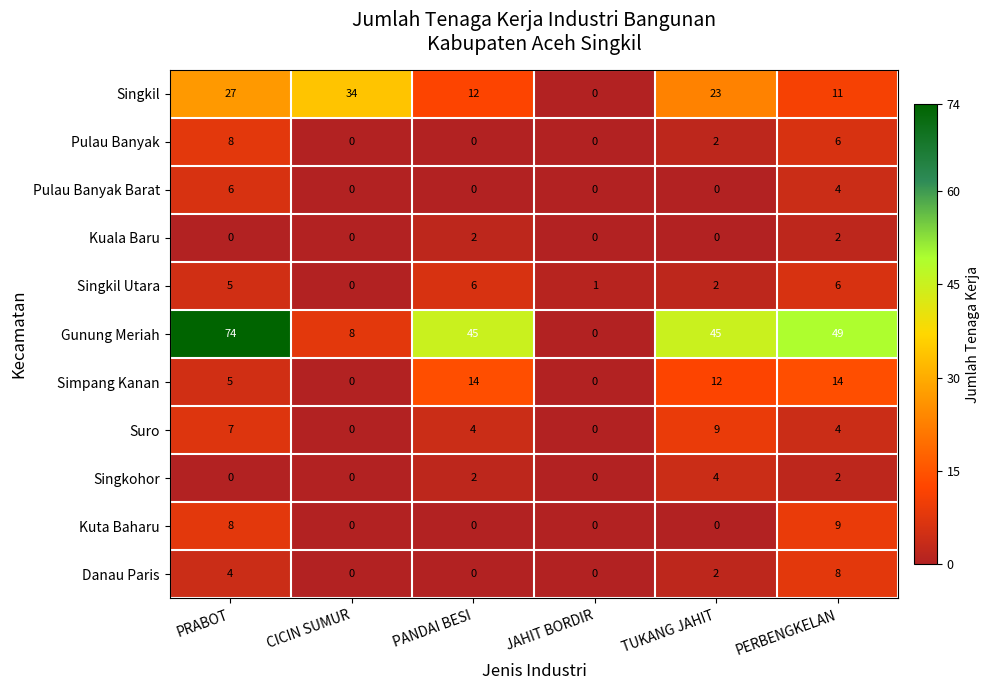

Is it true that Singkil Utara equals 4 at CICIN SUMUR?

False